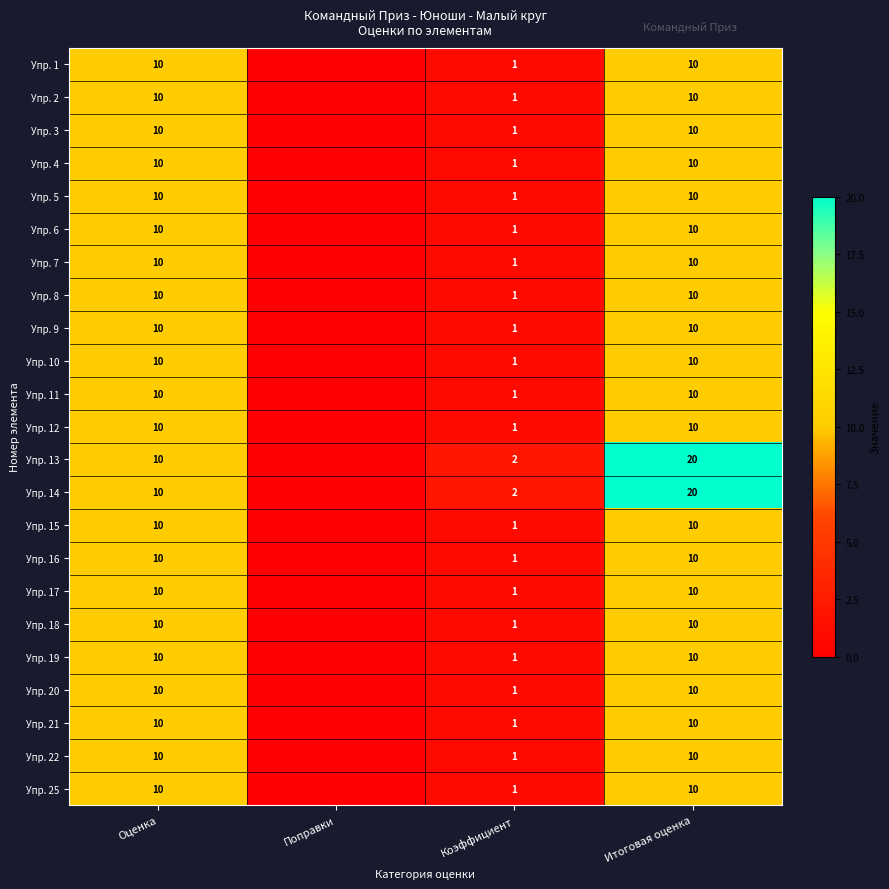

What is the total value across all series at Коэффициент?

25